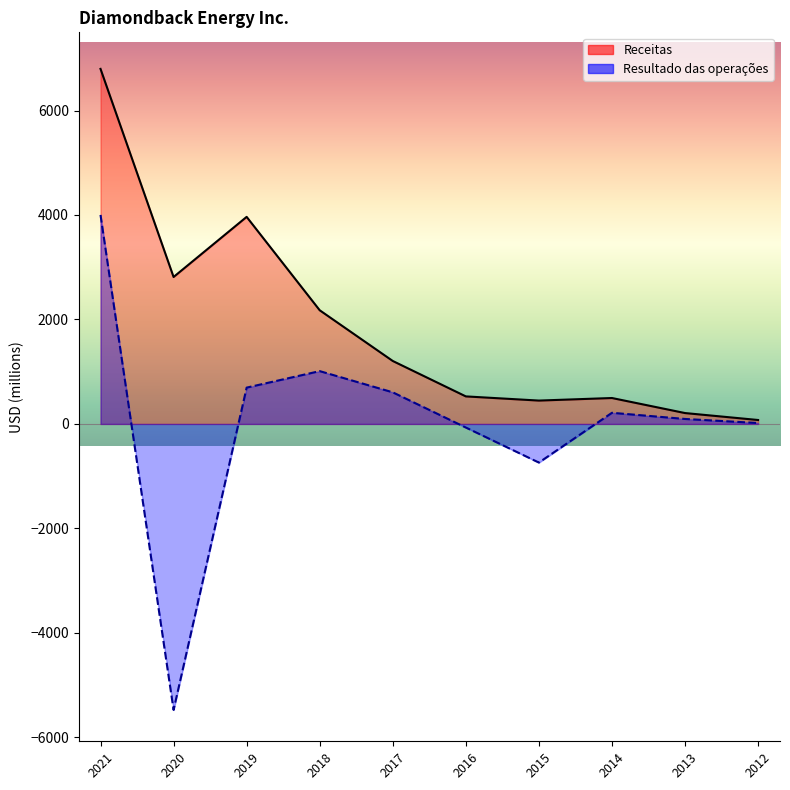

How many distinct data groups are displayed?

2